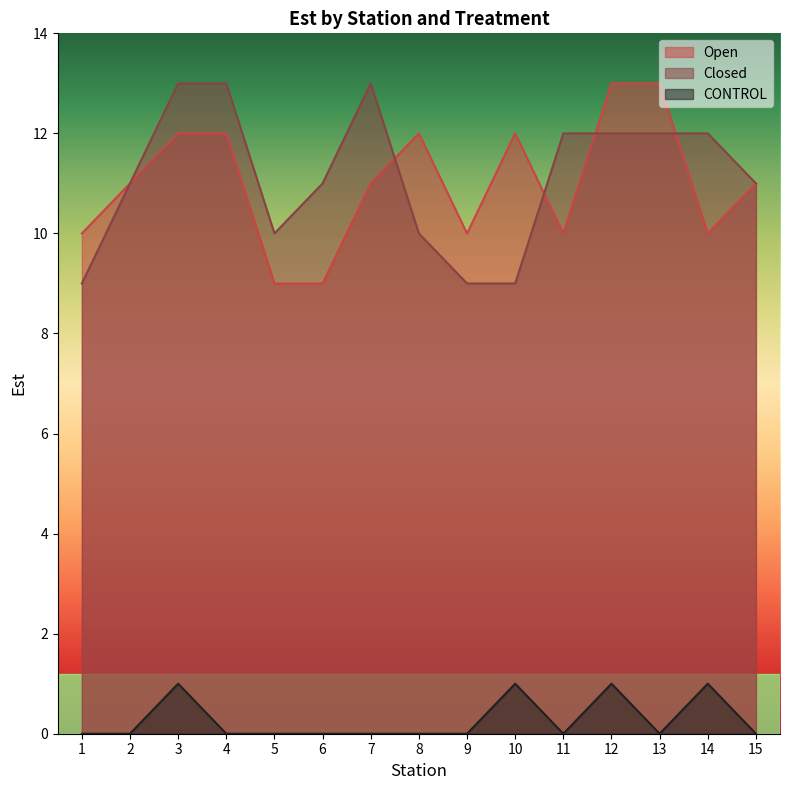

Which series has the widest spread of values?

Open